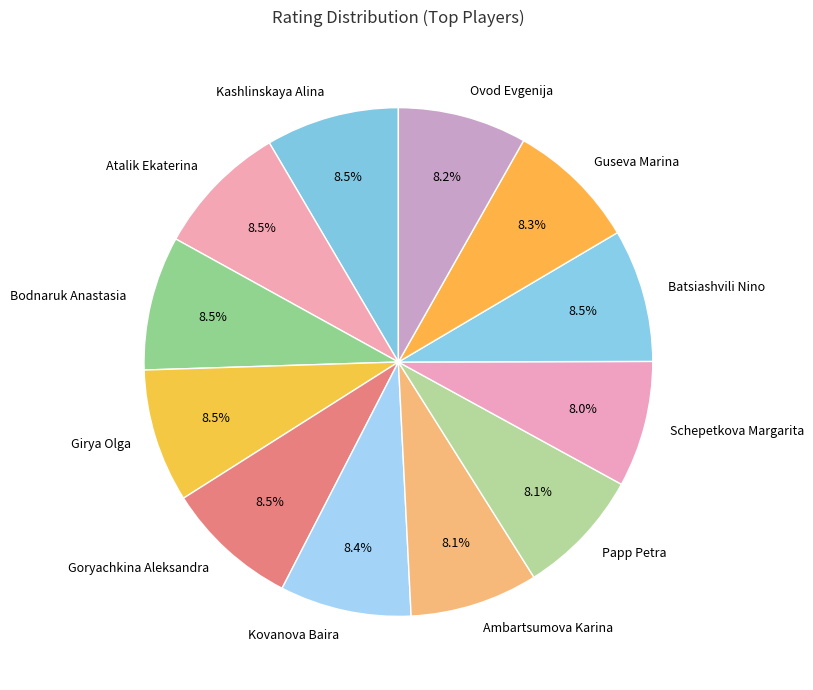

Is there a majority slice in this chart?

No